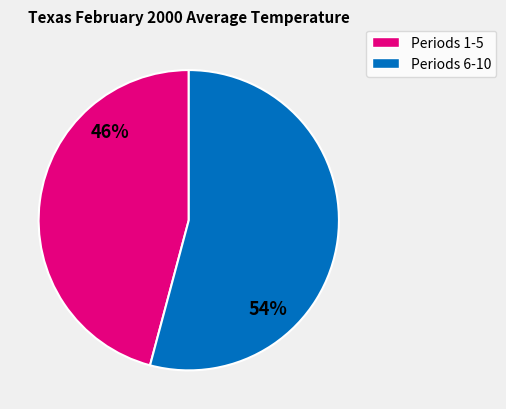

To the nearest percent, what is the difference between the largest and smallest slice percentages?

8%